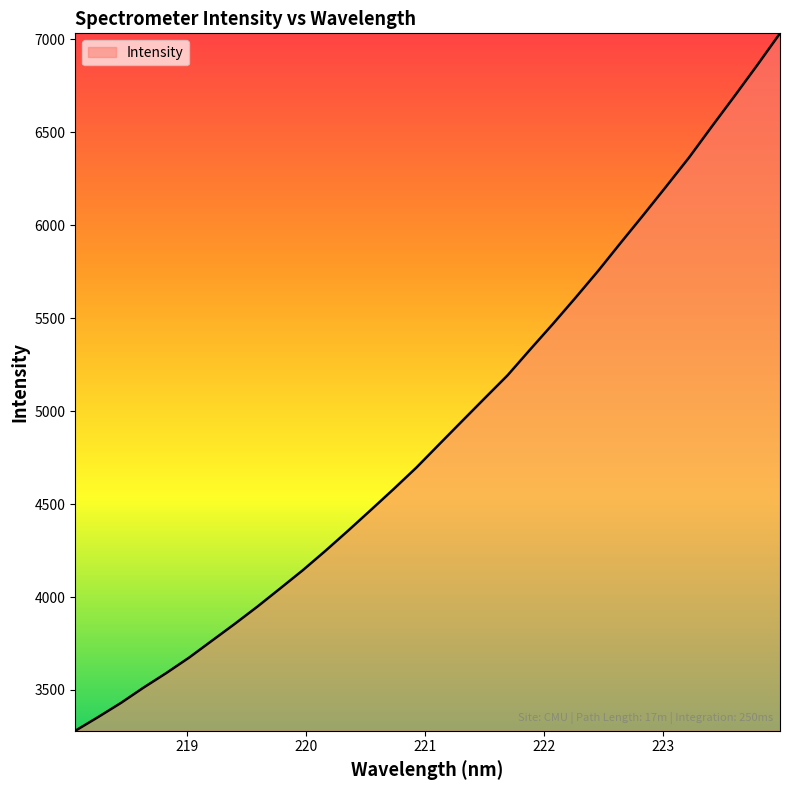

True or false: there are more than 1 points higher than both neighbors.

False